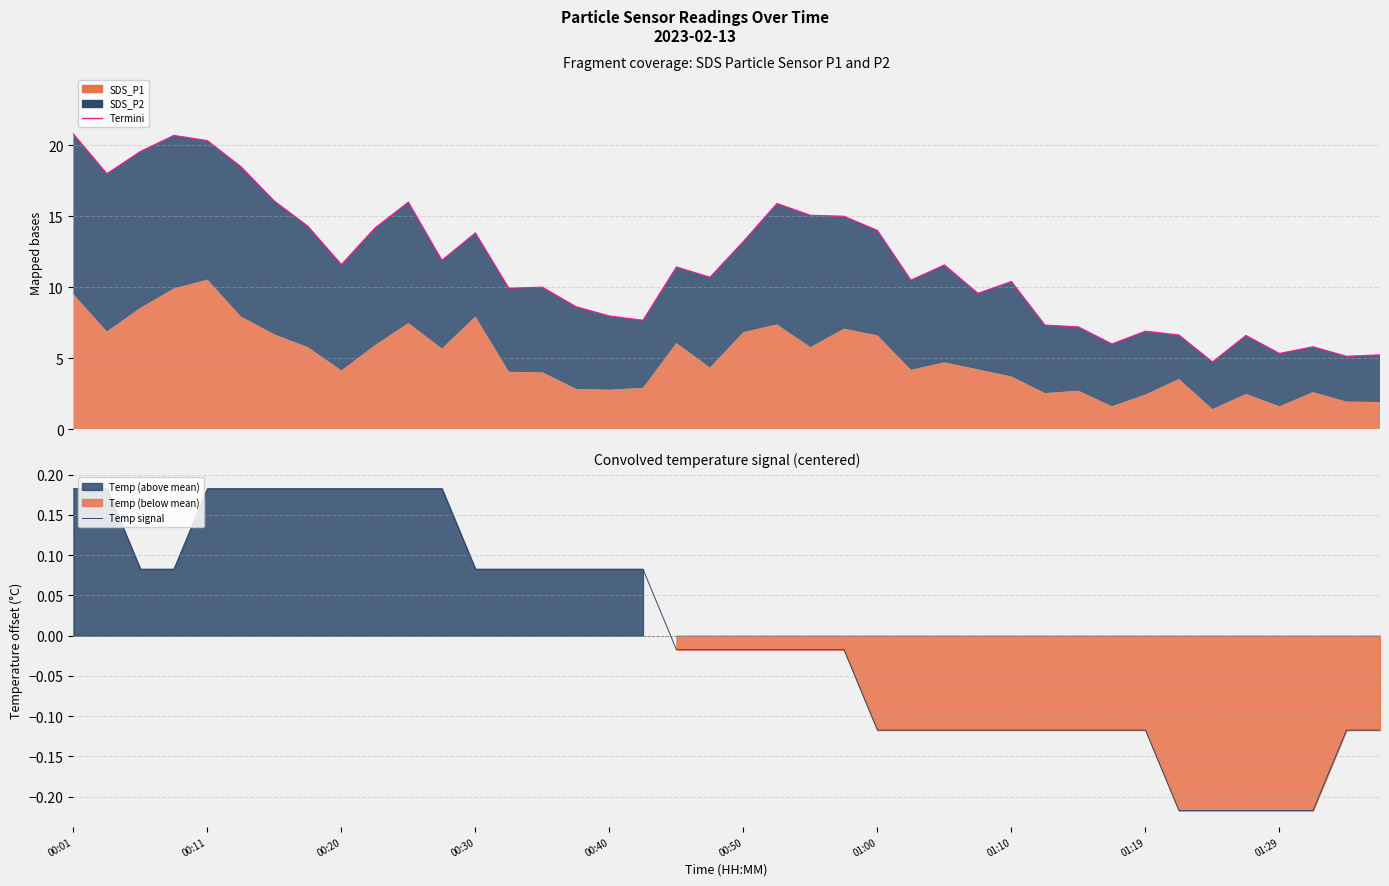

What is the difference between the second highest and second lowest values in the Termini series?

15.6